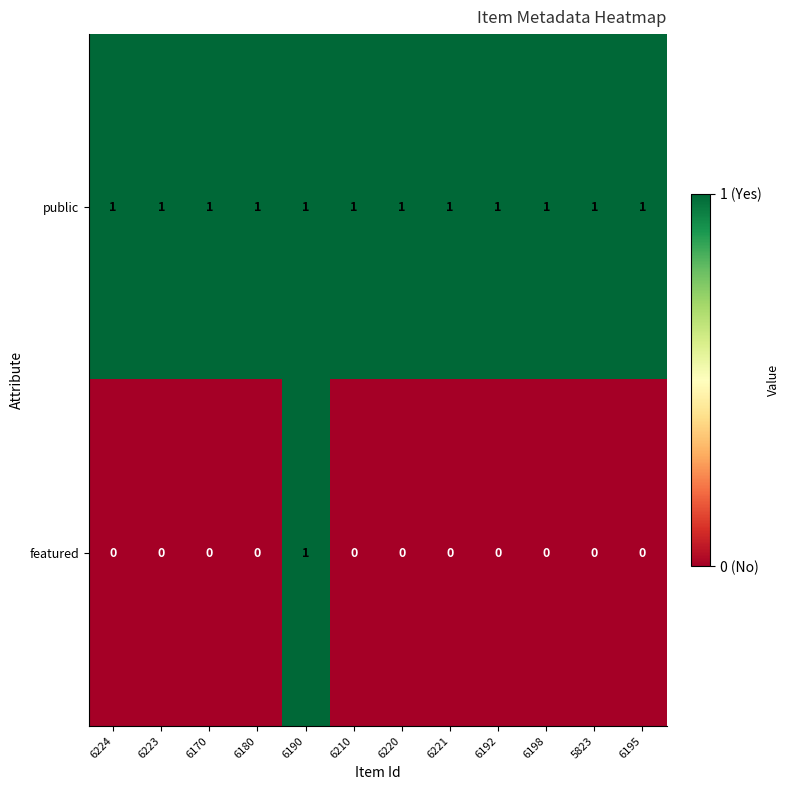

The value of featured at 6210 is 1. True or false?

False